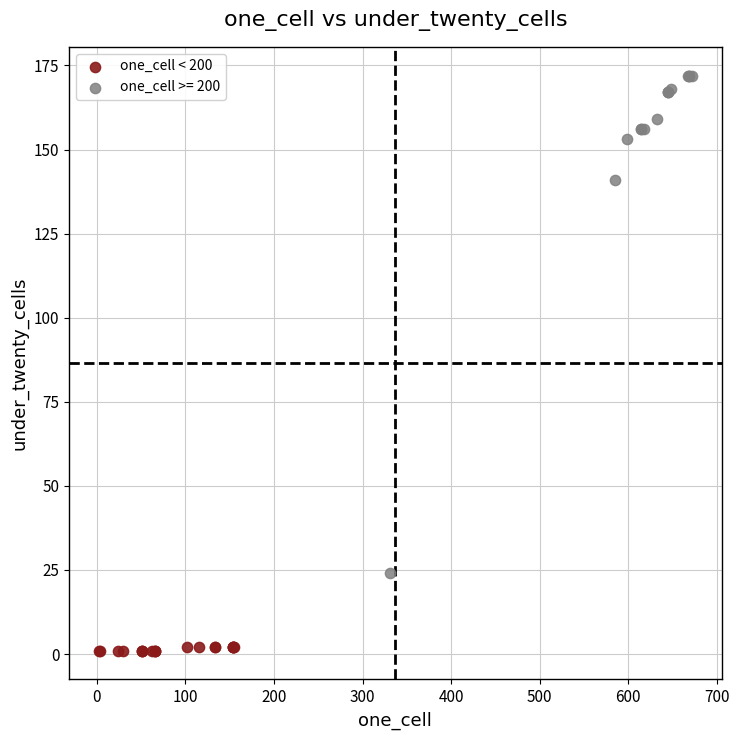

Which series contains the highest Y value?

one_cell >= 200